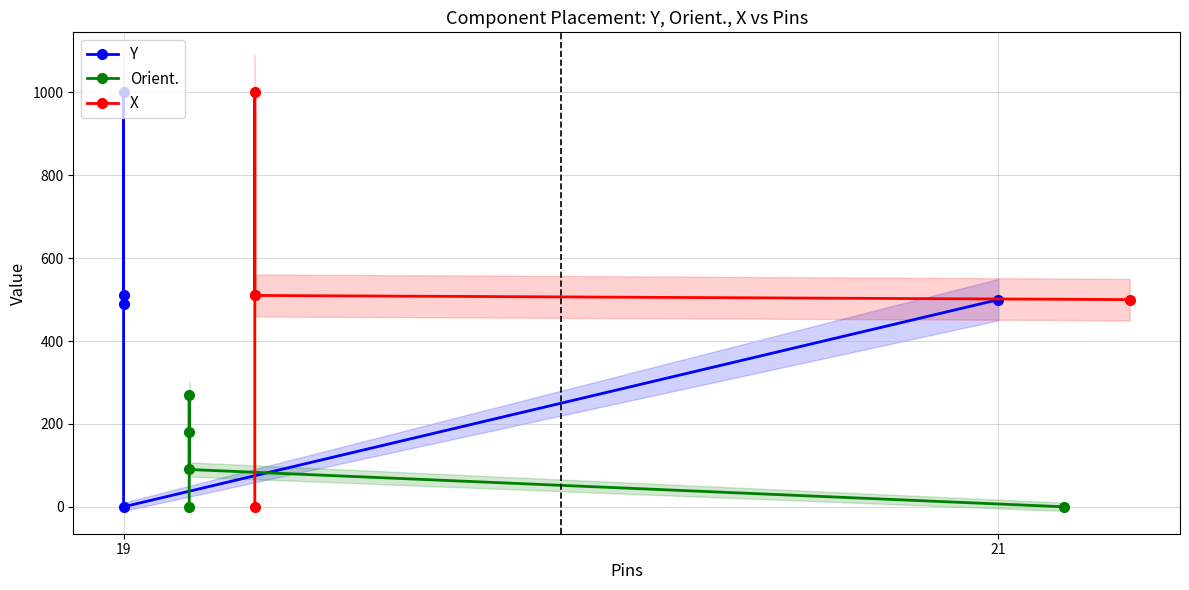

Which category has the lowest value in the Orient. series?

19